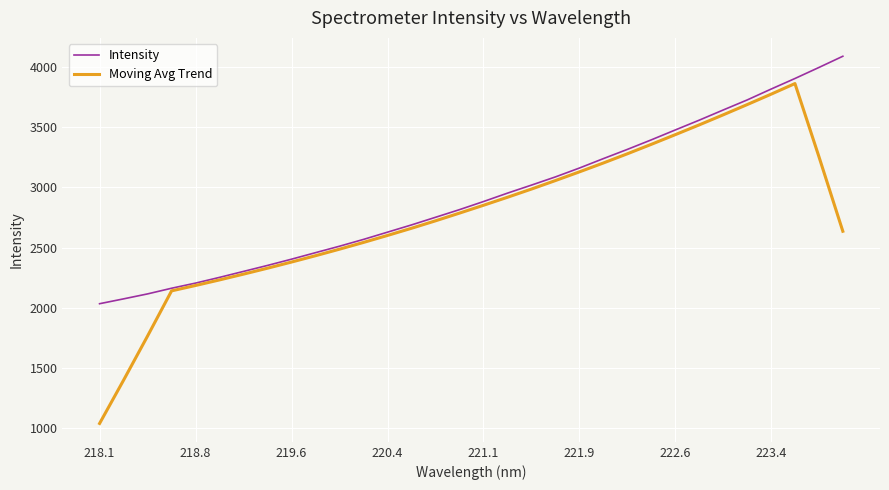

What is the difference between the maximum and minimum values in the Intensity series?

2058.5